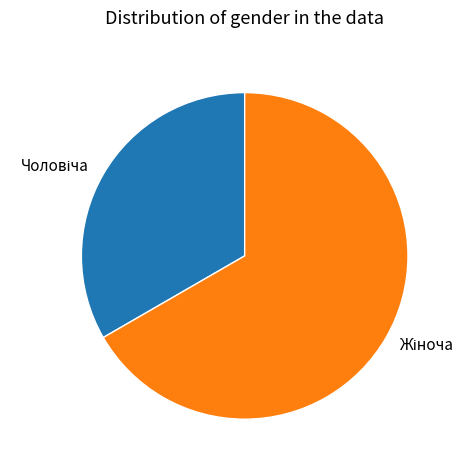

Does any single category account for the majority?

Yes